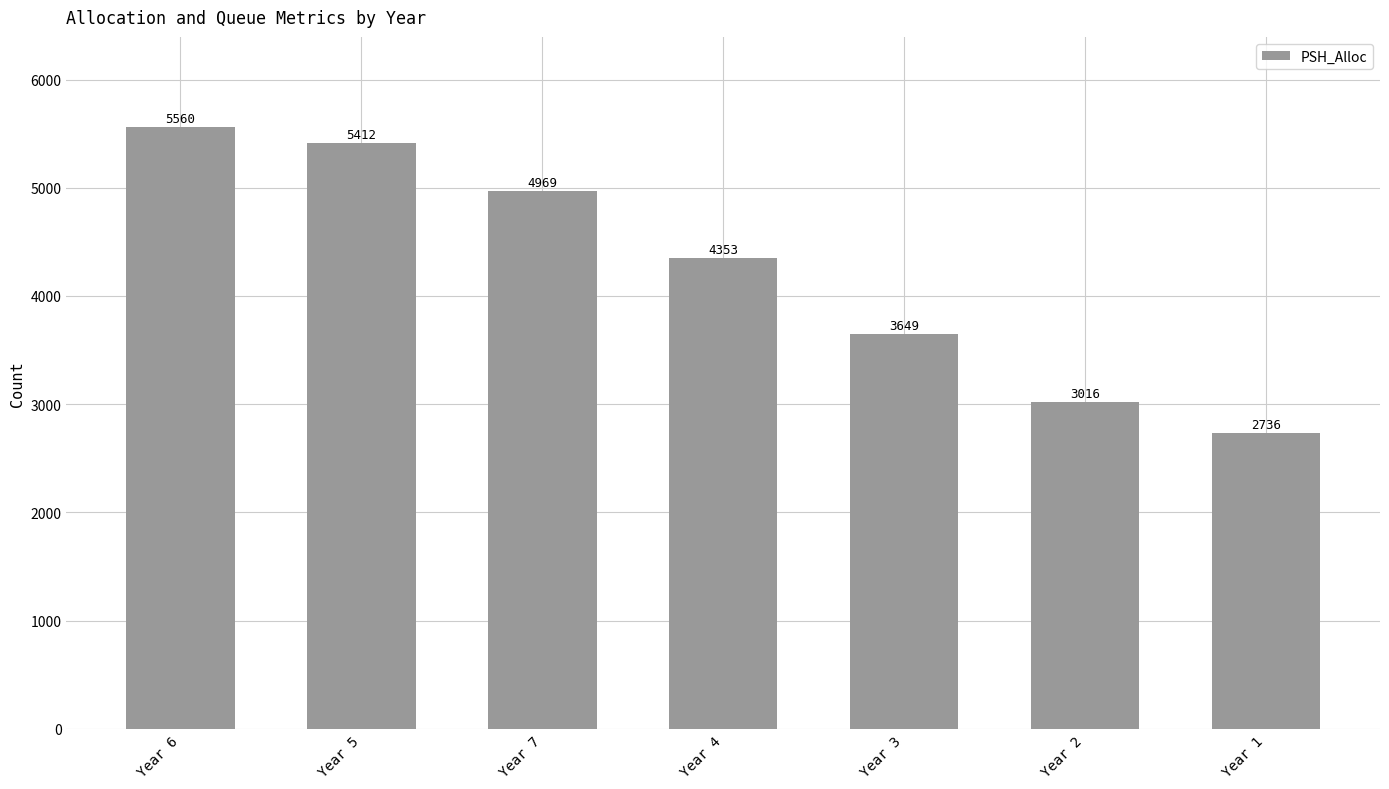

What is the value of the 2nd bar from the left?

5412